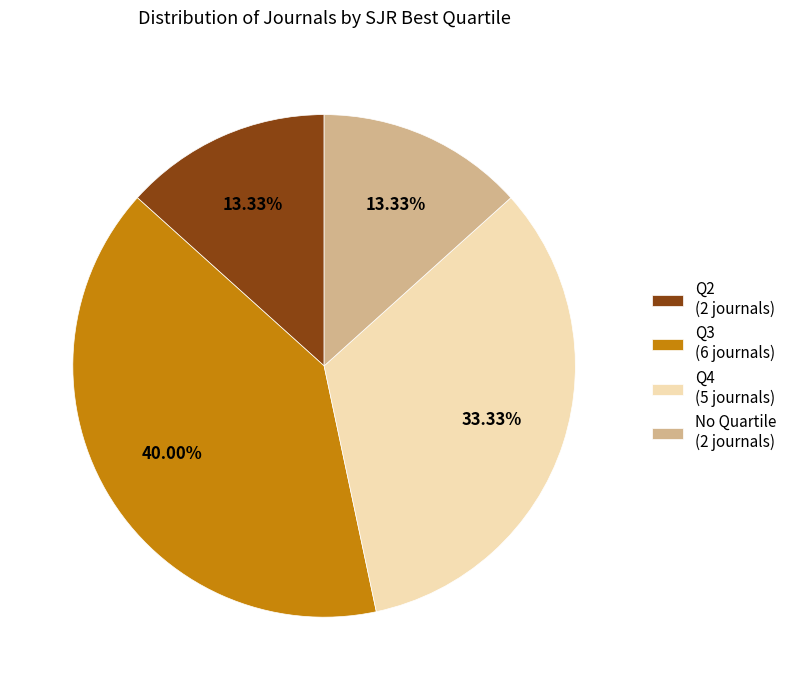

Is No Quartile (2 journals) the majority of the pie?

No